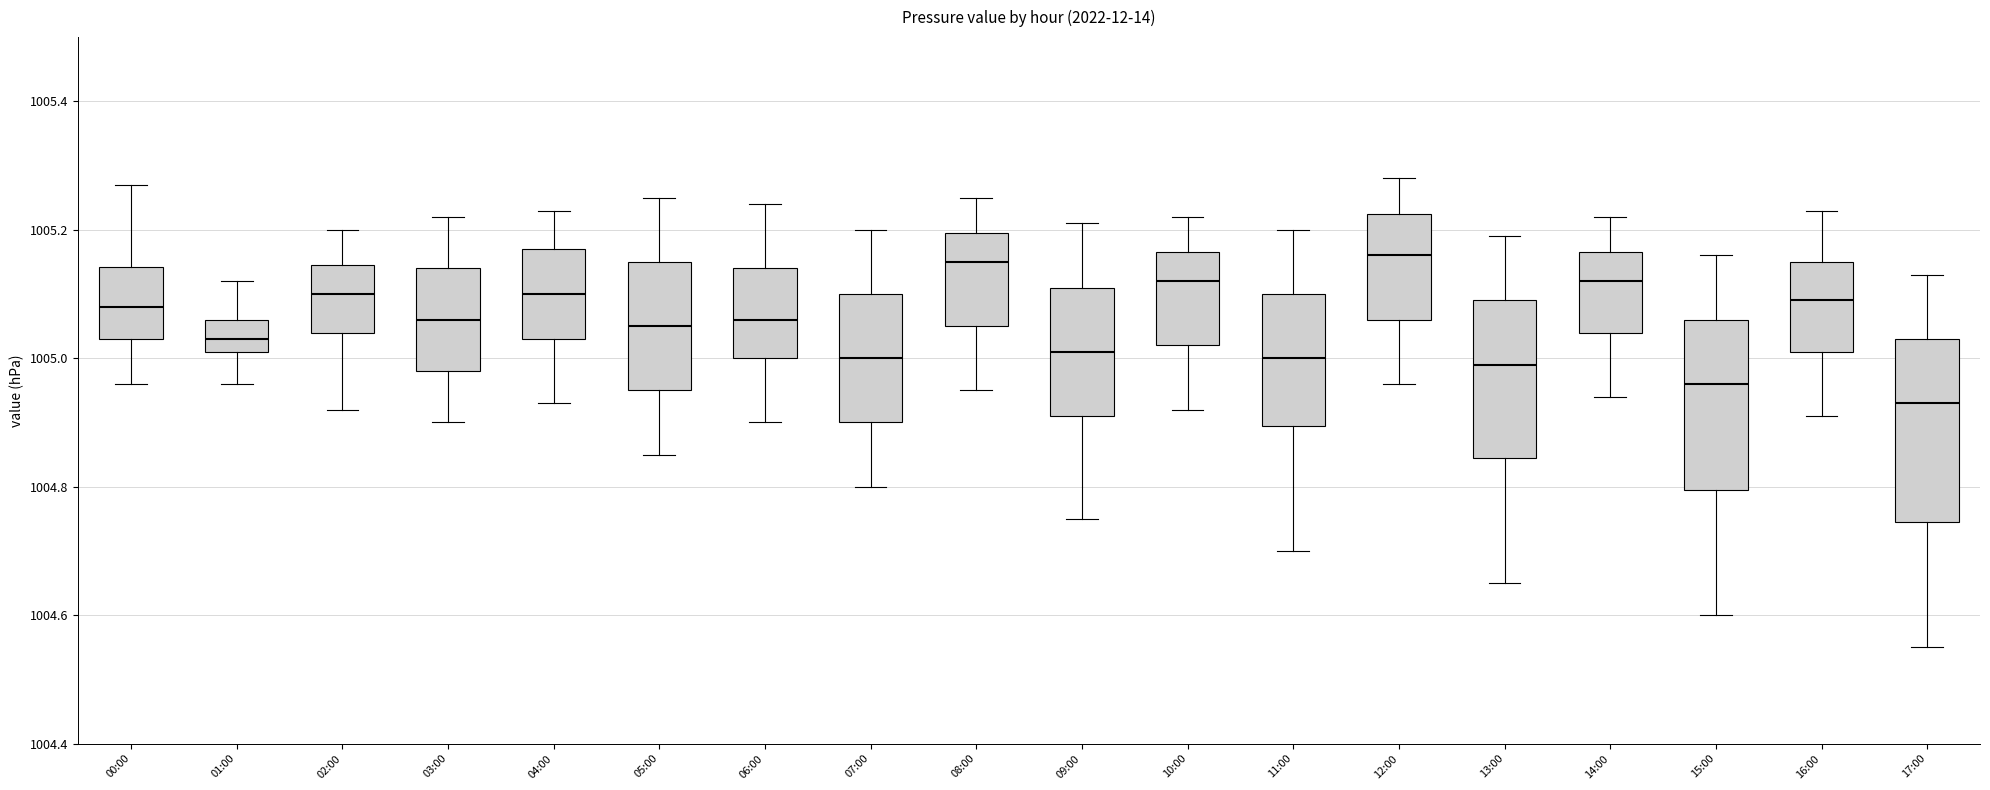

Where does the median line of the box for 07:00 sit on the y-axis? The values are not printed on the chart, so give them approximately, as read against the axis.

1005.00